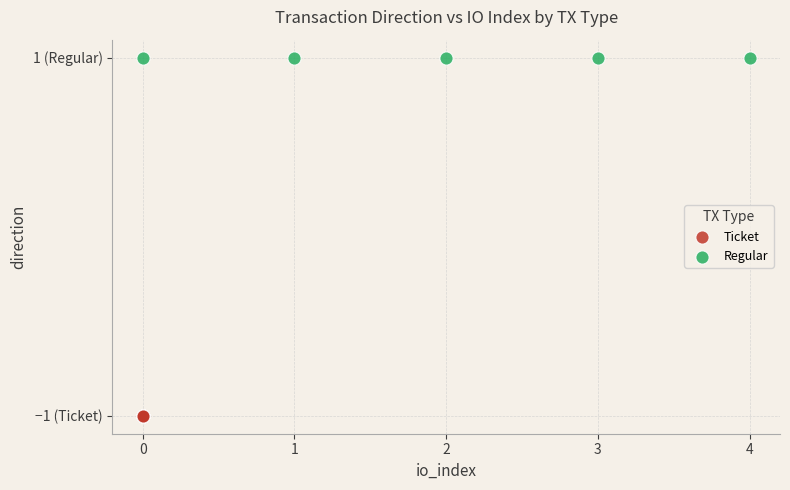

What are all the series names shown in the legend?

Ticket, Regular